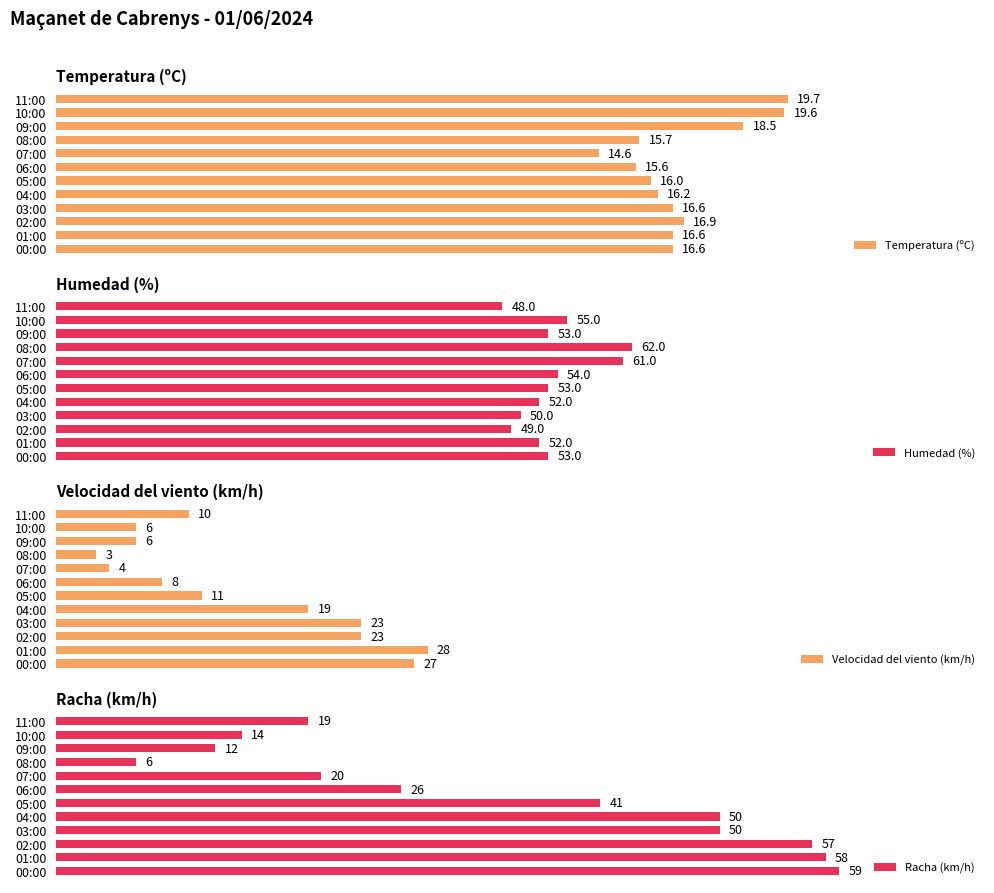

Which category has the highest value in the Temperatura (ºC) series?

11:00